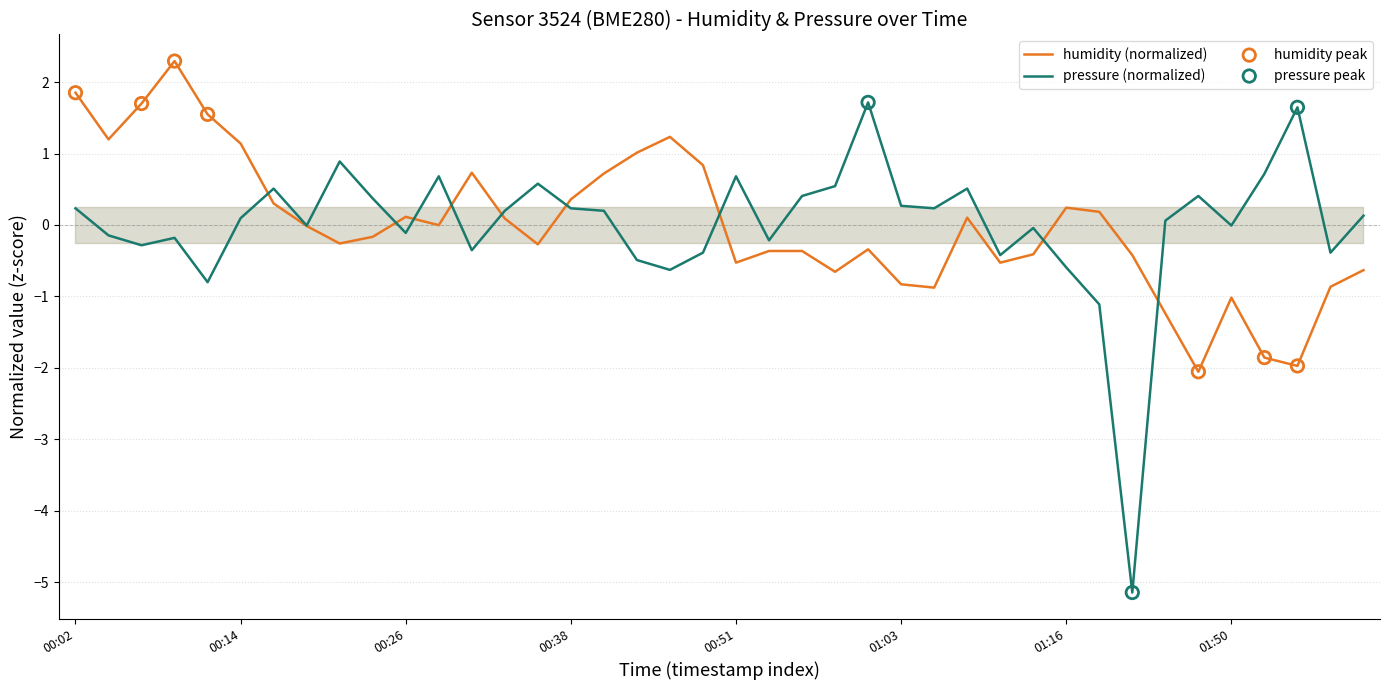

Which series has the largest total across all categories?

humidity (normalized)